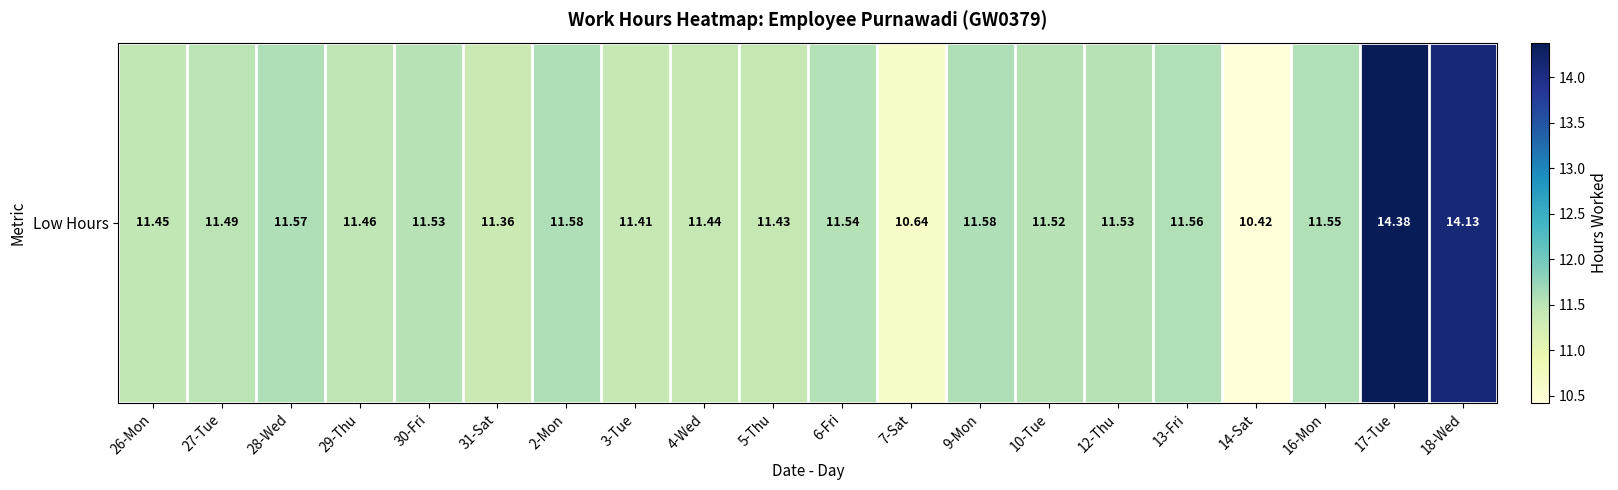

What is the sum of all values?

233.6